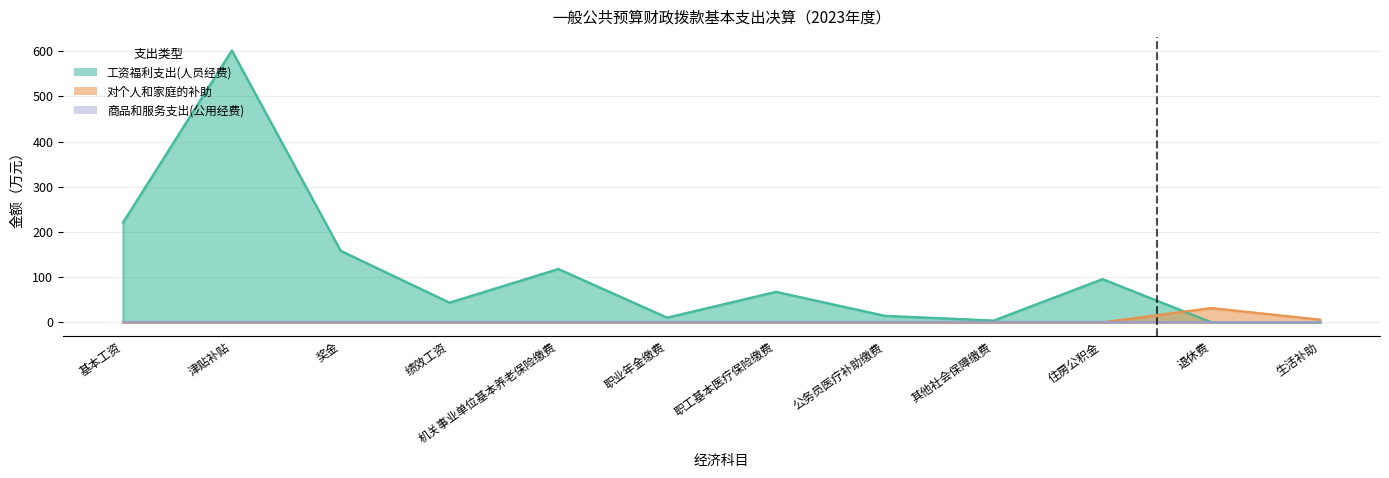

What is the approximate value of 工资福利支出(人员经费) at 绩效工资?

43.5